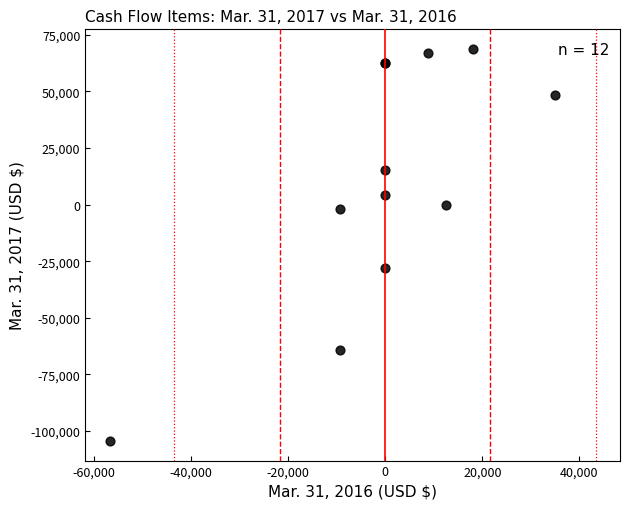

What Y value in the scatter plot is closest to -17813?

-28000